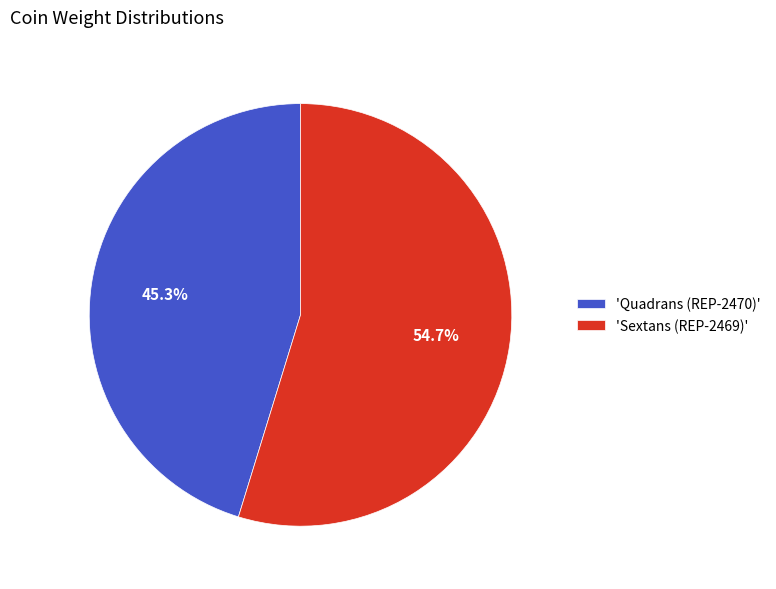

Do 'Sextans (REP-2469)' and 'Quadrans (REP-2470)' together represent more than half of the pie?

Yes